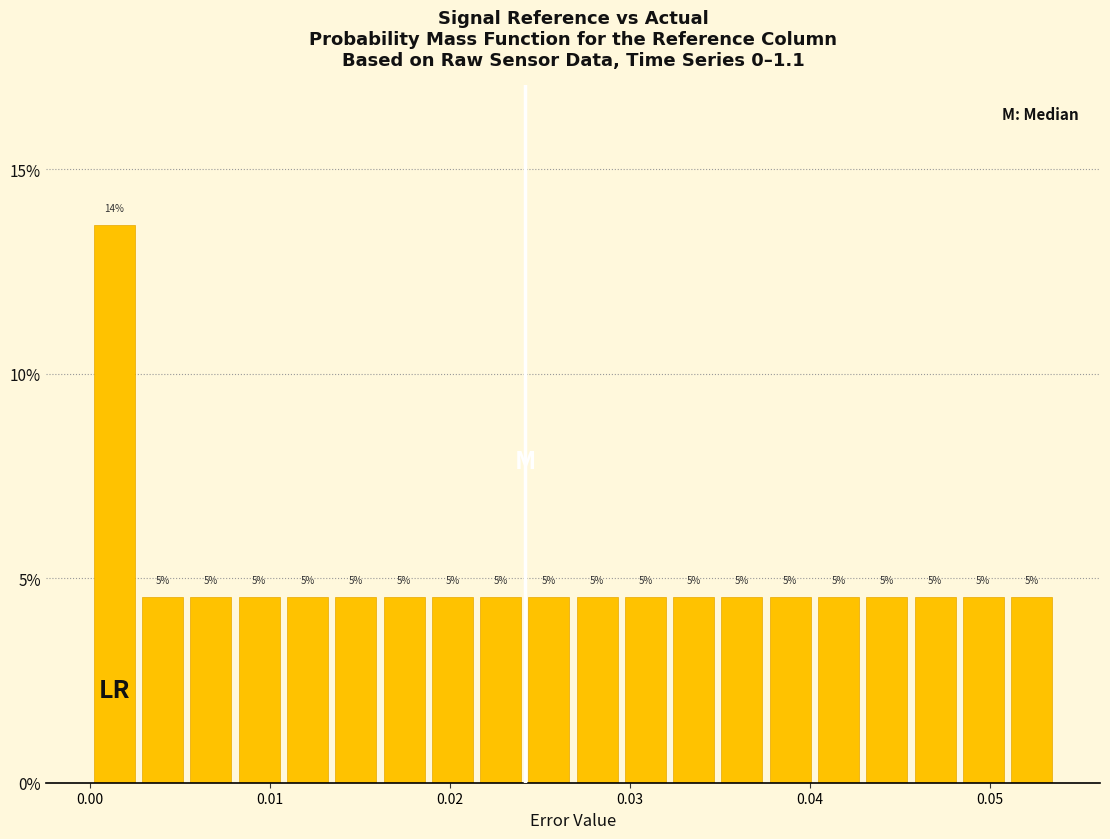

Around what value on the x-axis is the tallest bar? Give the approximate position of its centre, as read against the axis.

0.001